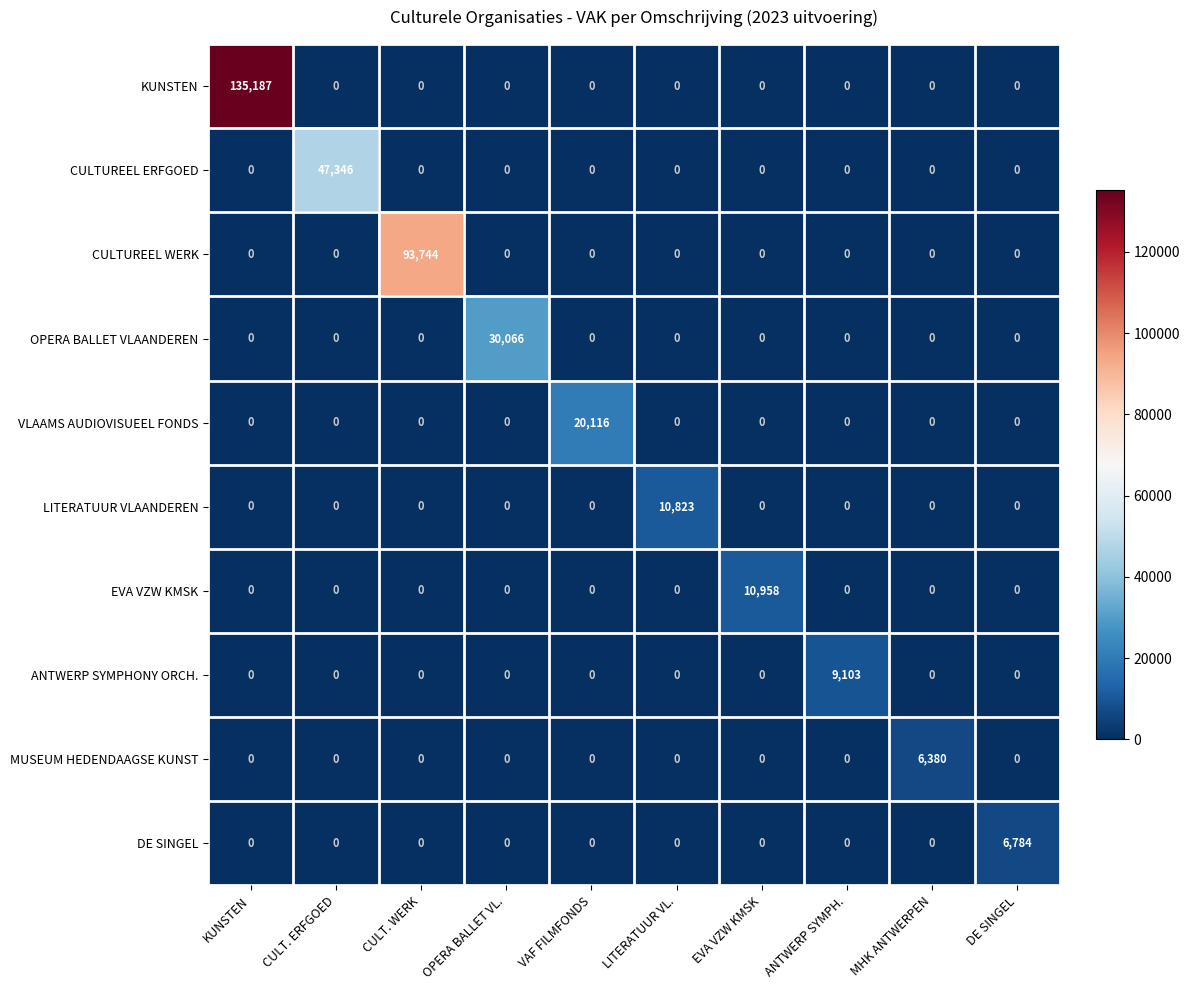

Rank the series by their maximum value, from highest to lowest.

KUNSTEN, CULTUREEL WERK, CULTUREEL ERFGOED, OPERA BALLET VLAANDEREN, VLAAMS AUDIOVISUEEL FONDS, EVA VZW KMSK, LITERATUUR VLAANDEREN, ANTWERP SYMPHONY ORCH., DE SINGEL, MUSEUM HEDENDAAGSE KUNST